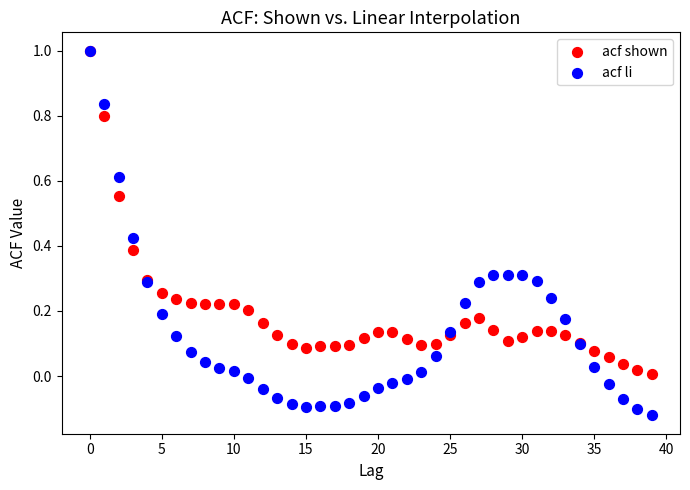

Which series has the largest Y range (max minus min)?

acf li